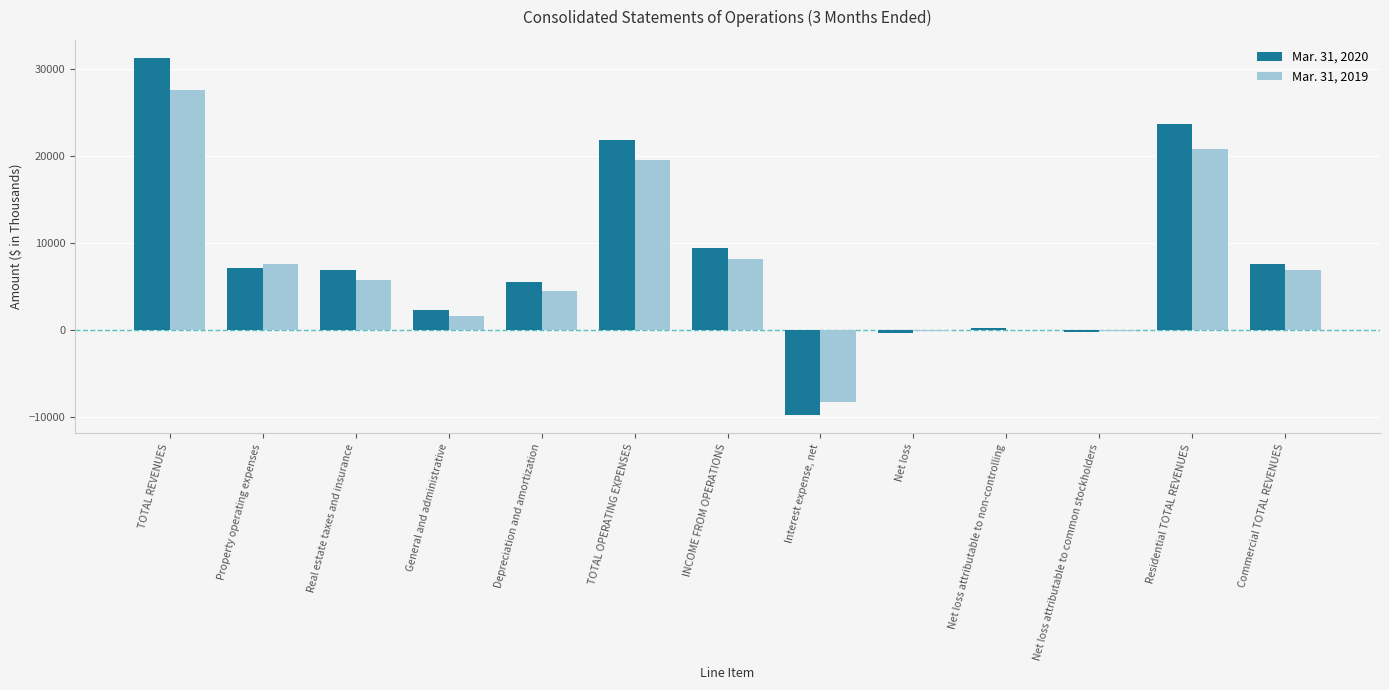

Which label corresponds to the largest value in the chart?

TOTAL REVENUES